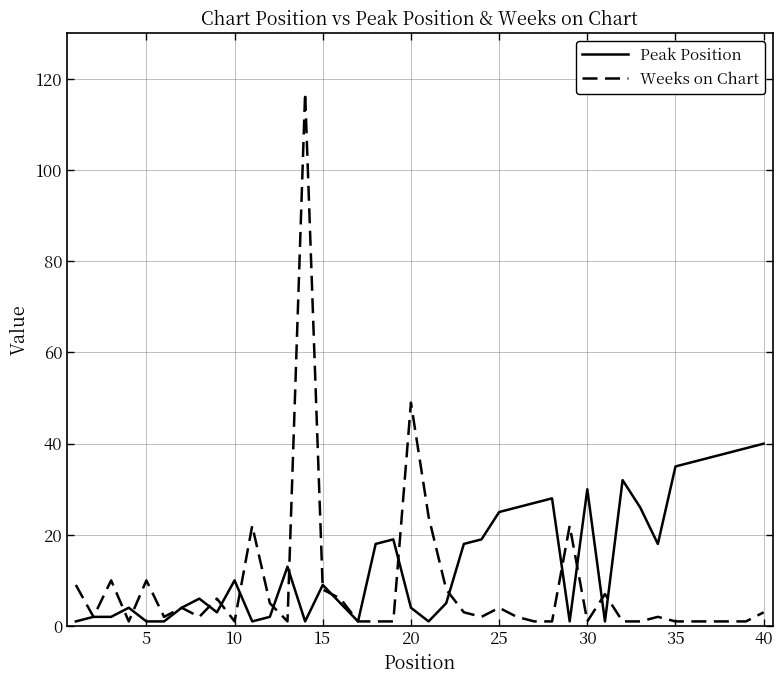

Which series has the largest range (max minus min)?

Weeks on Chart